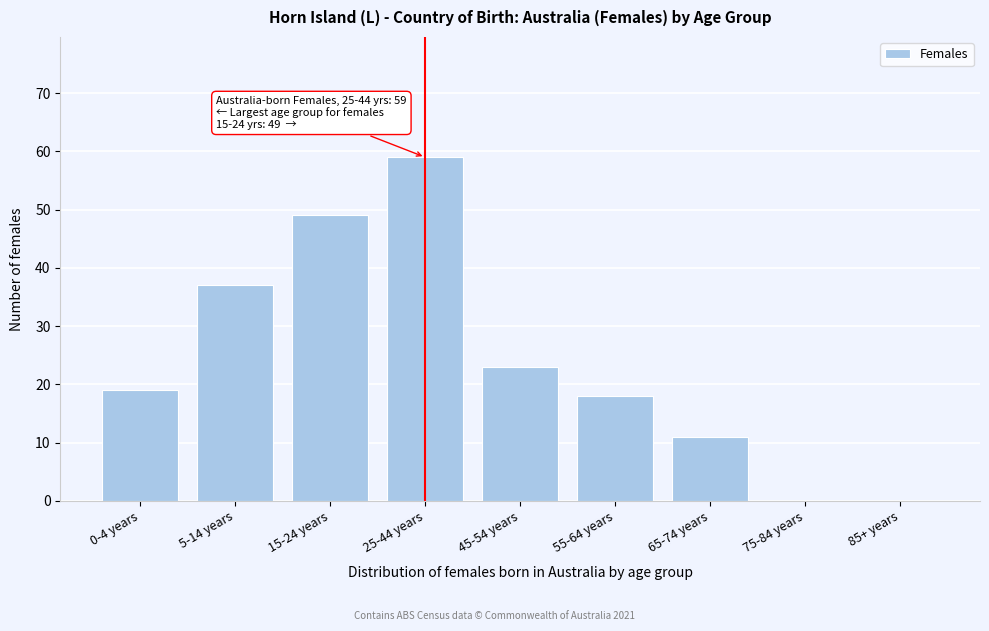

Reading left to right, list all the values displayed in this chart.

0-4 years=19	5-14 years=37	15-24 years=49	25-44 years=59	45-54 years=23	55-64 years=18	65-74 years=11	75-84 years=0	85+ years=0